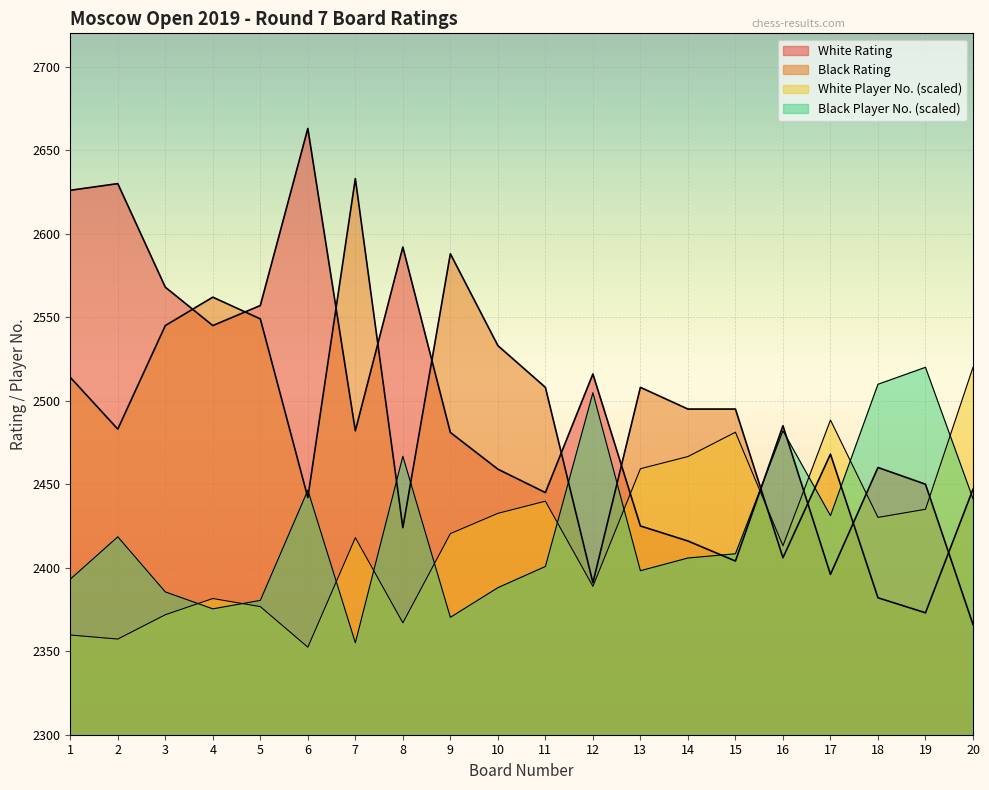

What is the highest value of the Player No. series?

2520.0